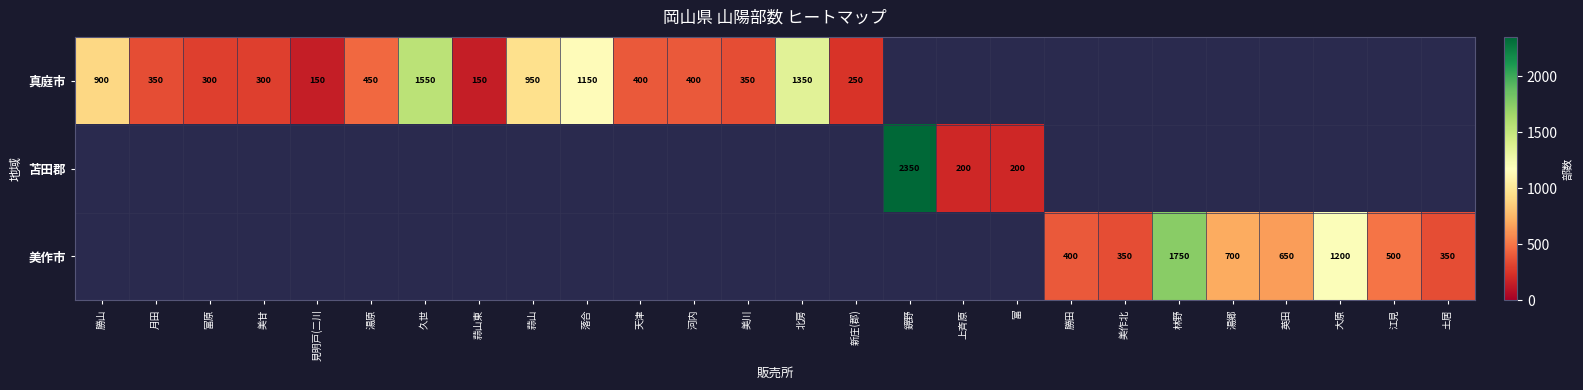

The 美作市 series shows 574 at 大原. True or false?

False